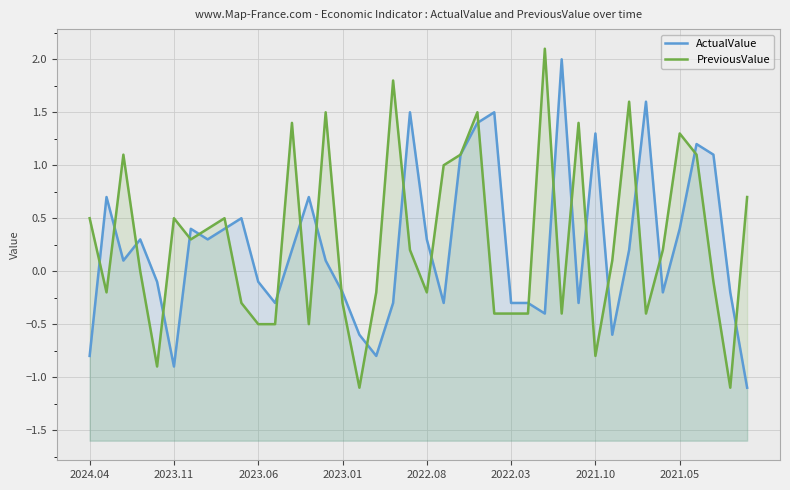

What is the sum of the PreviousValue values at 12 and 25?

1.0